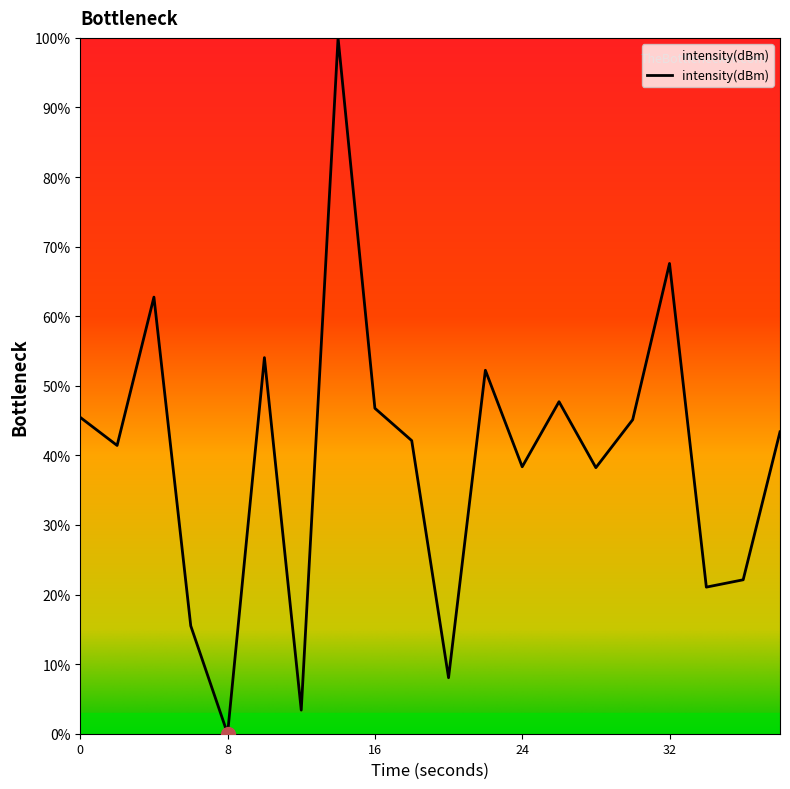

What is the maximum value shown in the chart?

100.0